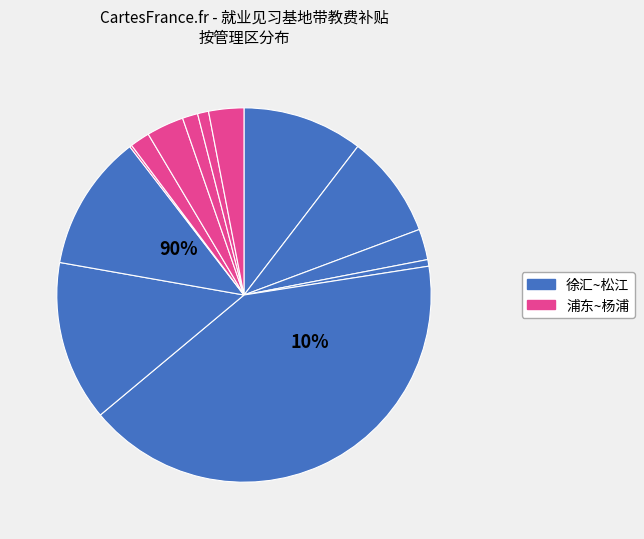

Count the number of slices in the pie.

13